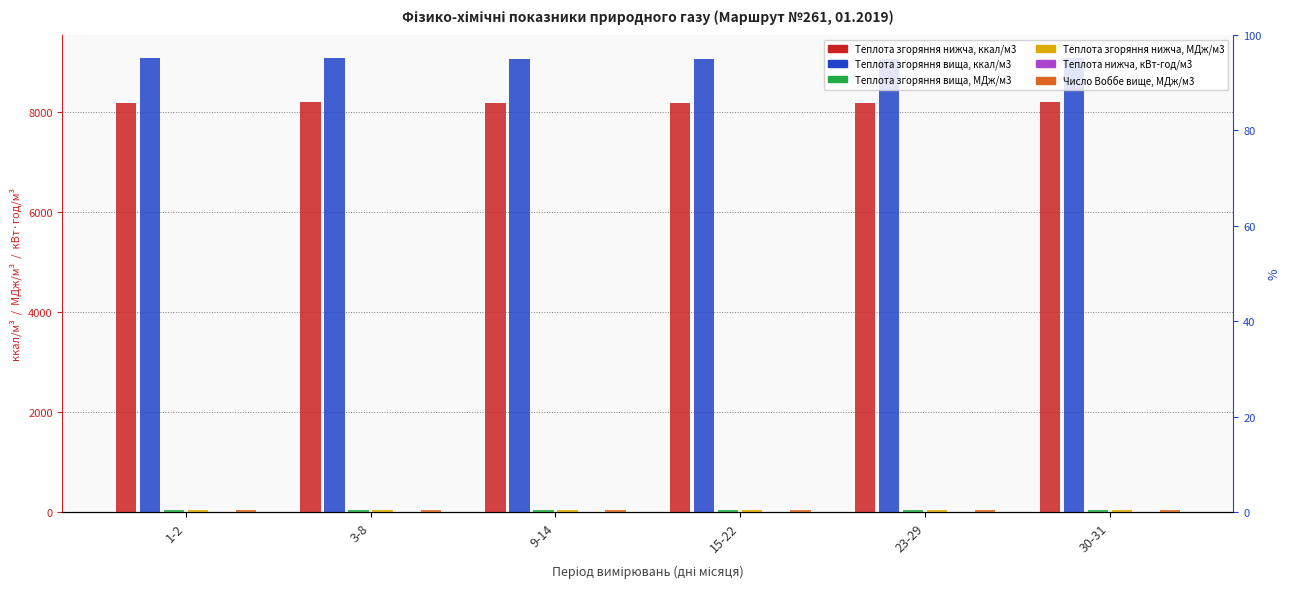

What are all the series names shown in the legend?

Теплота згоряння нижча, ккал/м3, Теплота згоряння вища, ккал/м3, Теплота згоряння вища, МДж/м3, Теплота згоряння нижча, МДж/м3, Теплота нижча, кВт-год/м3, Число Воббе вище, МДж/м3